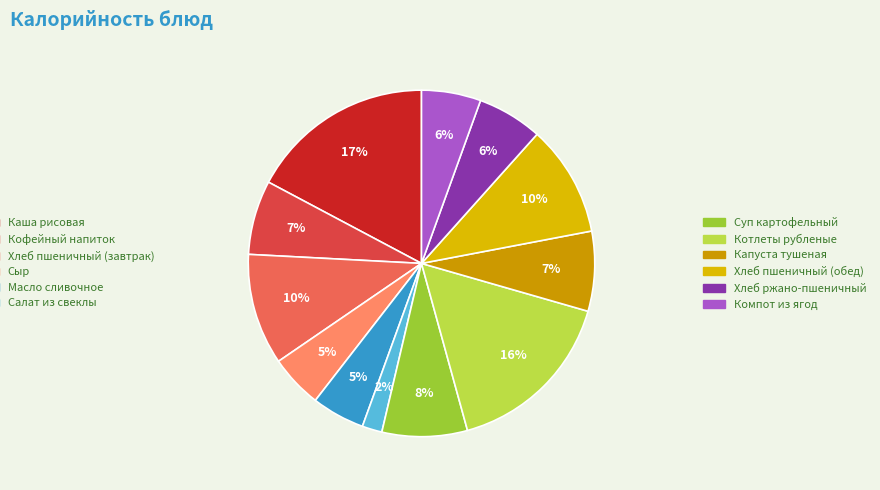

How many slices are in this pie chart?

12